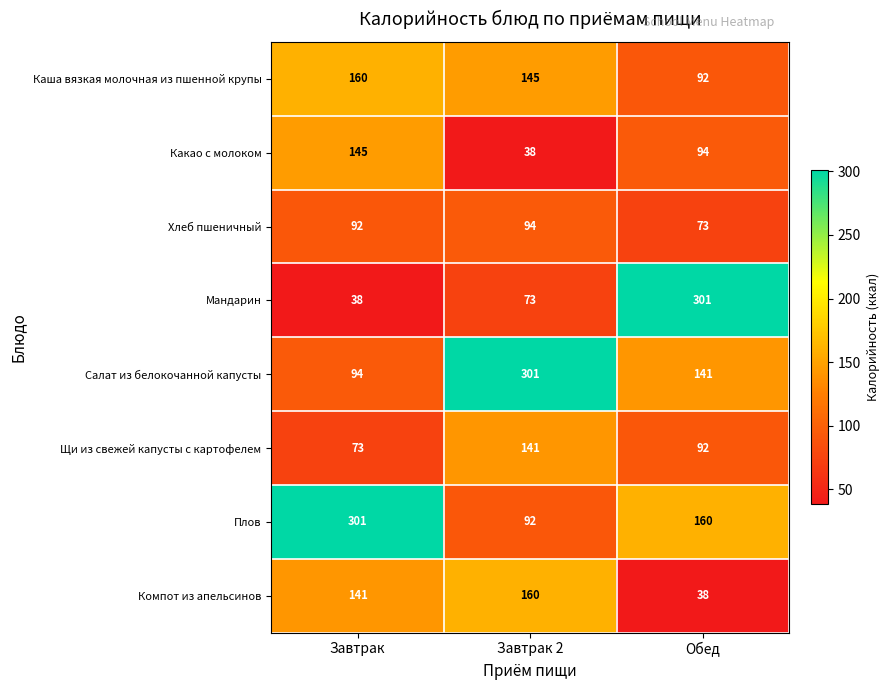

The Салат из белокочанной капусты series shows 141 at Обед. True or false?

True